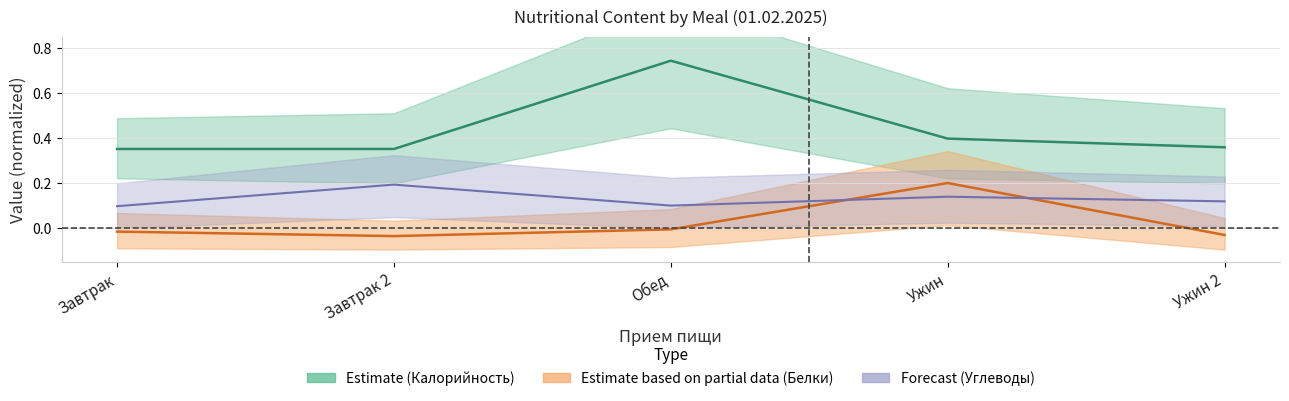

True or false: Калорийность_center and Белки cross at least once.

False